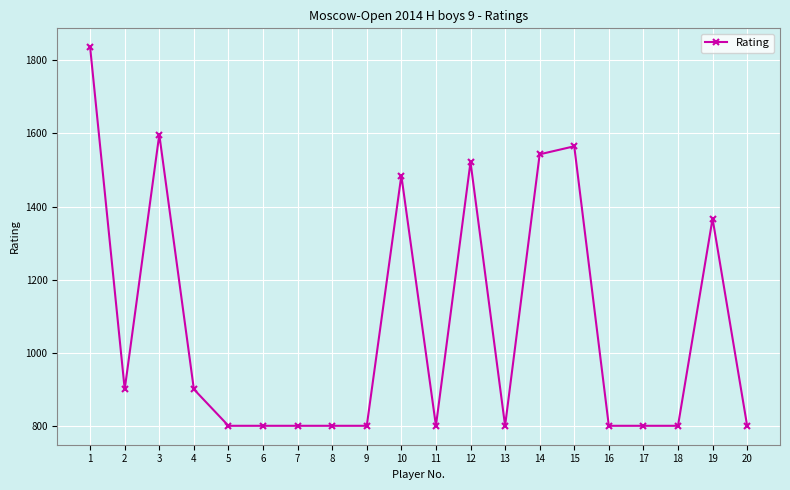

At which category does the data reach its first local peak?

3